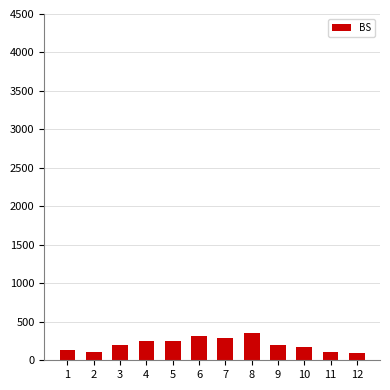

What is the smallest value displayed?

91.0